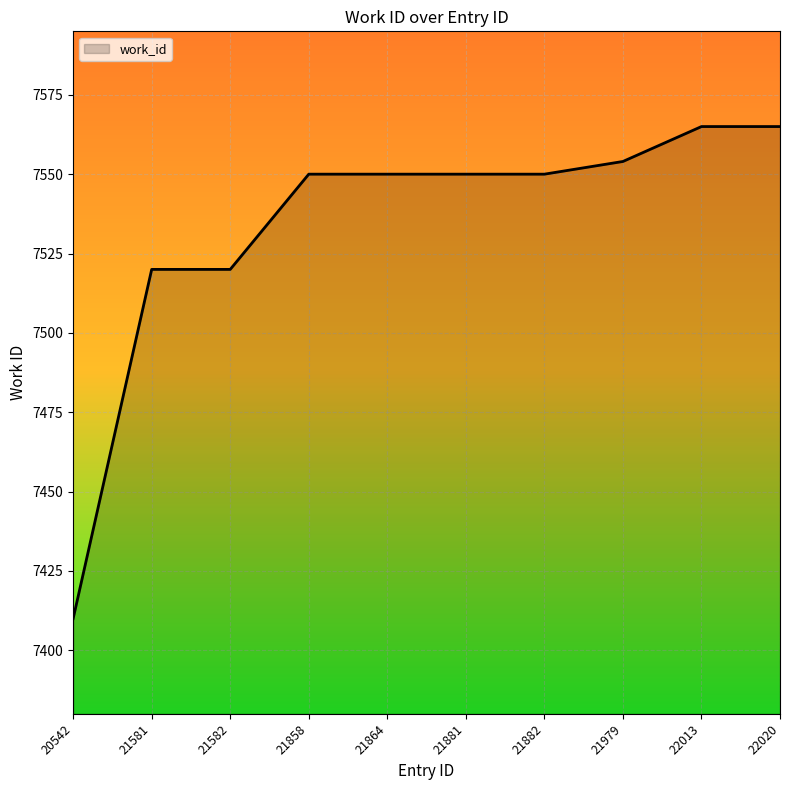

True or false: the data shows 10362 at 21864.

False